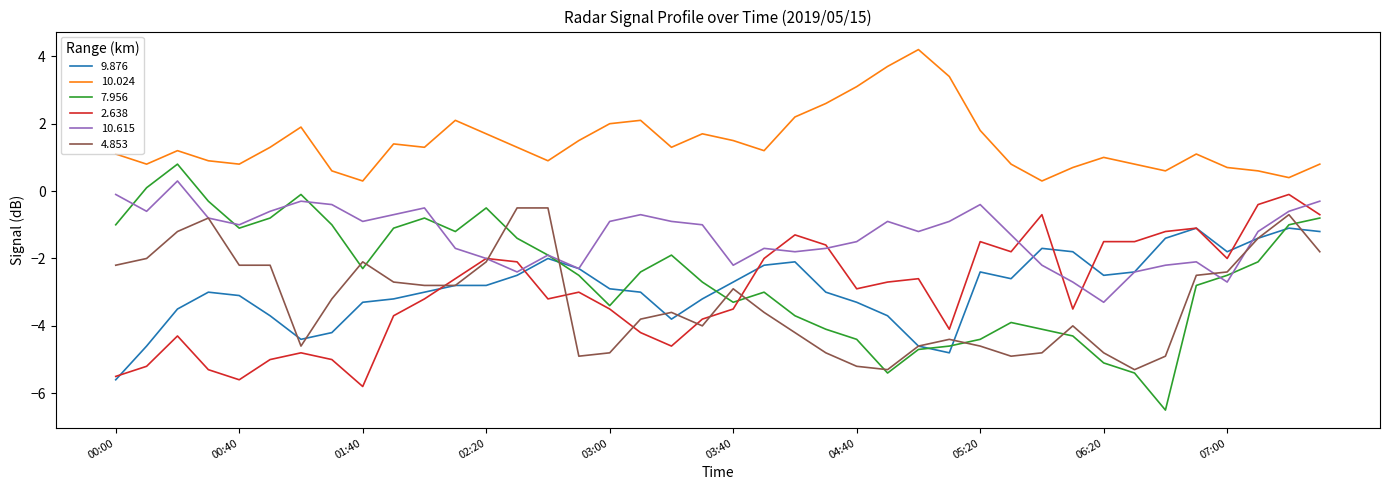

Which series has the largest total across all categories?

10.024